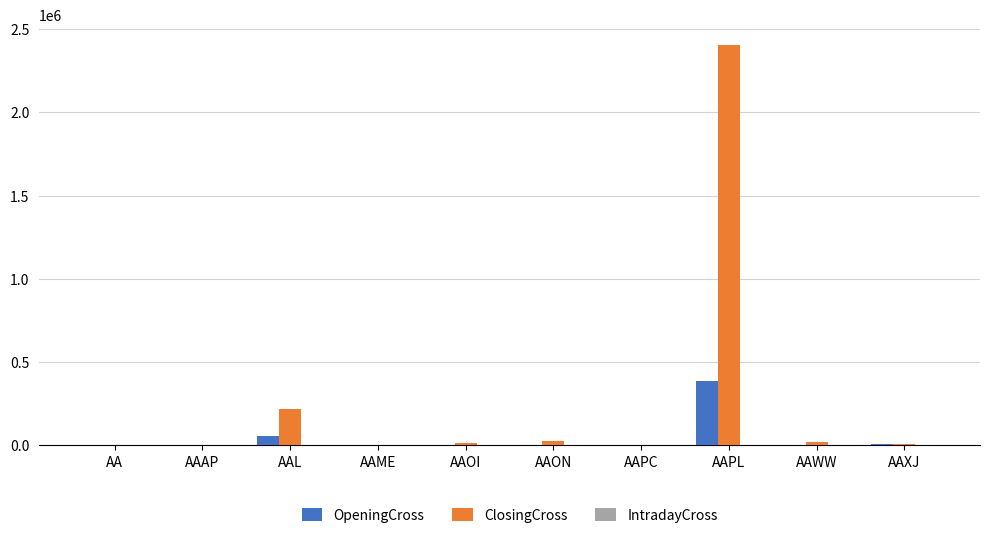

What is the greatest value displayed?

2406988